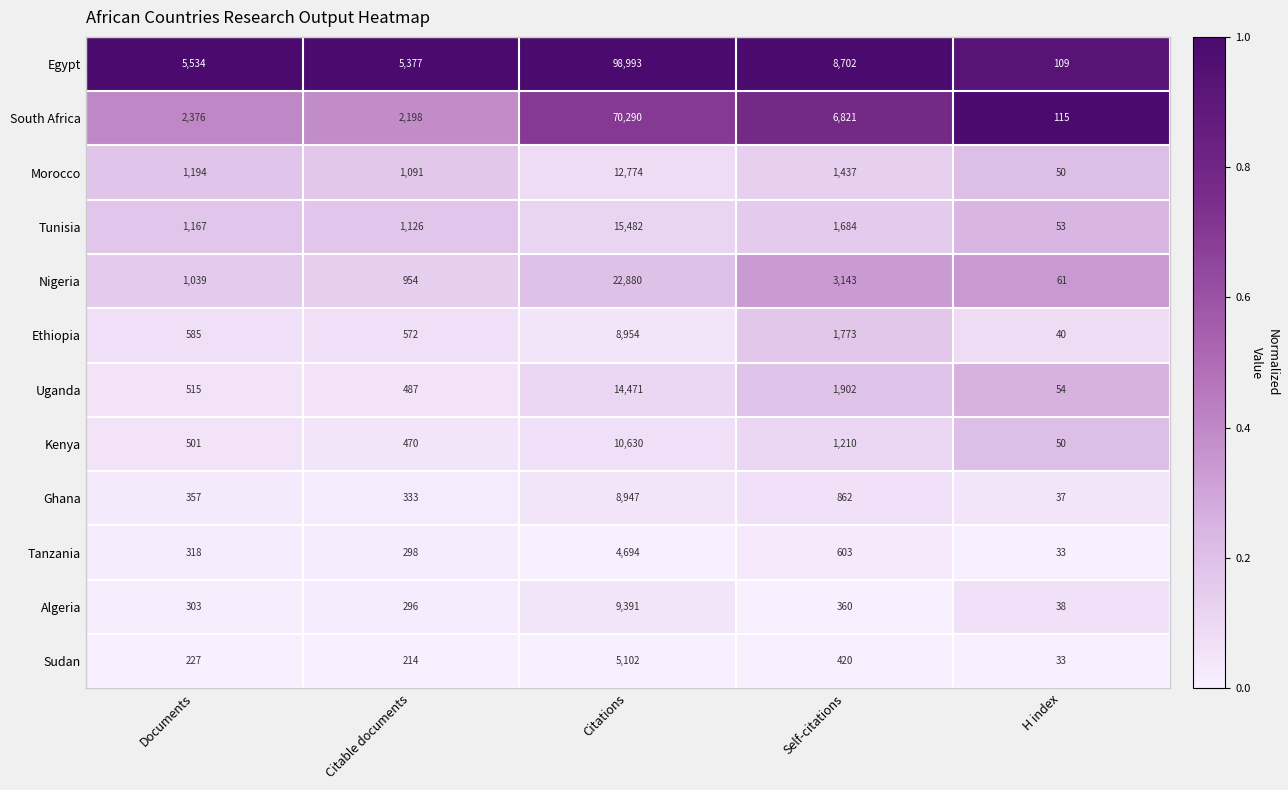

At Citable documents, list the series in order from smallest to largest.

Sudan, Algeria, Tanzania, Ghana, Kenya, Uganda, Ethiopia, Nigeria, Morocco, Tunisia, South Africa, Egypt